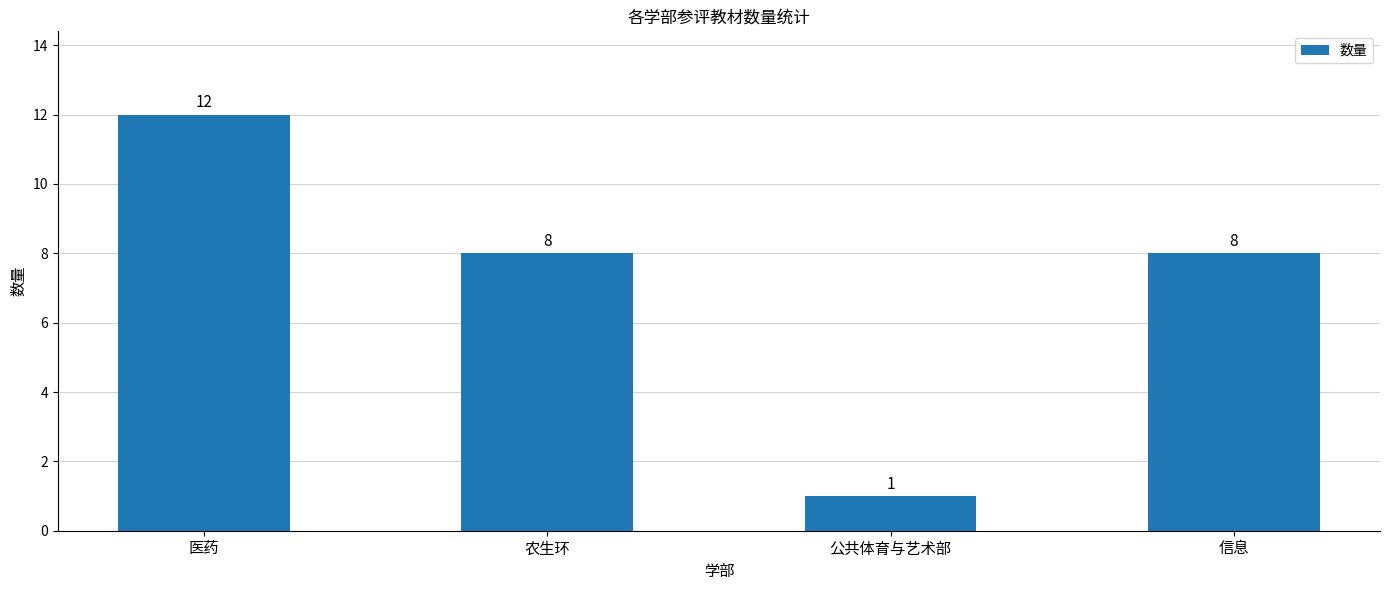

What position from the left is 公共体育与艺术部?

3